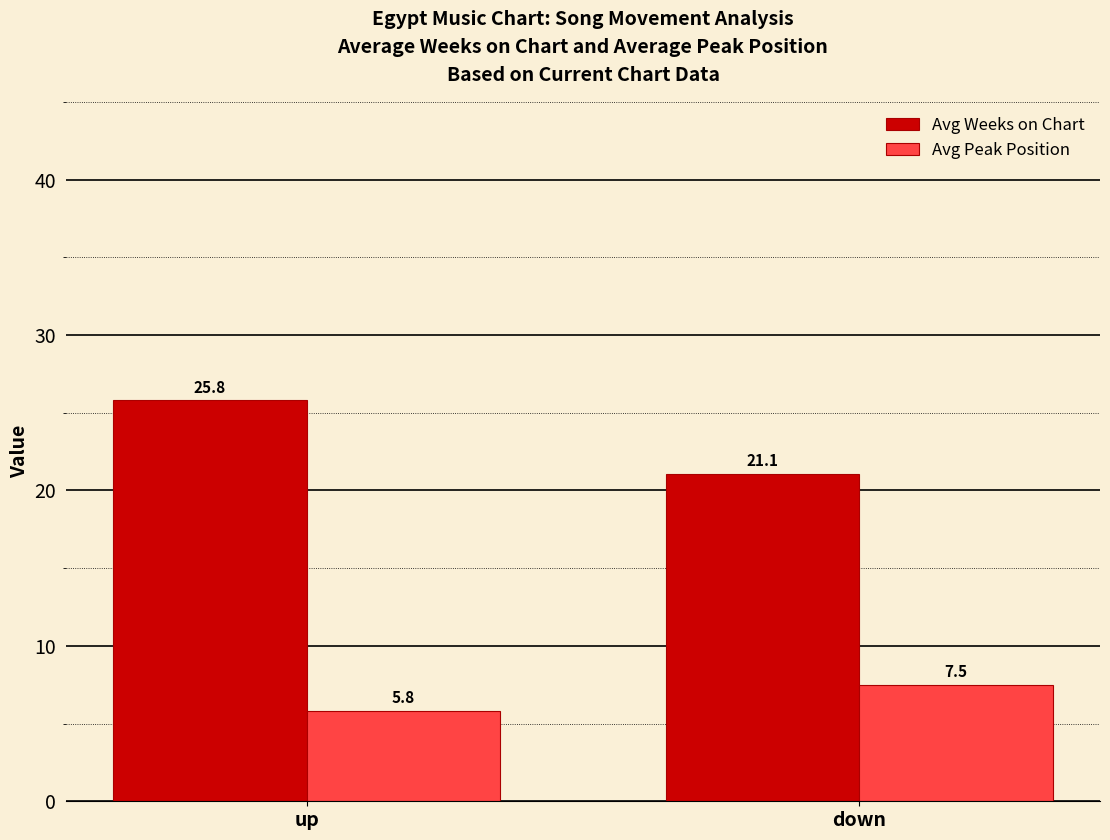

Reading left to right, extract all data points from this chart.

Avg Weeks on Chart: 25.8	21.1
Avg Peak Position: 5.8	7.5